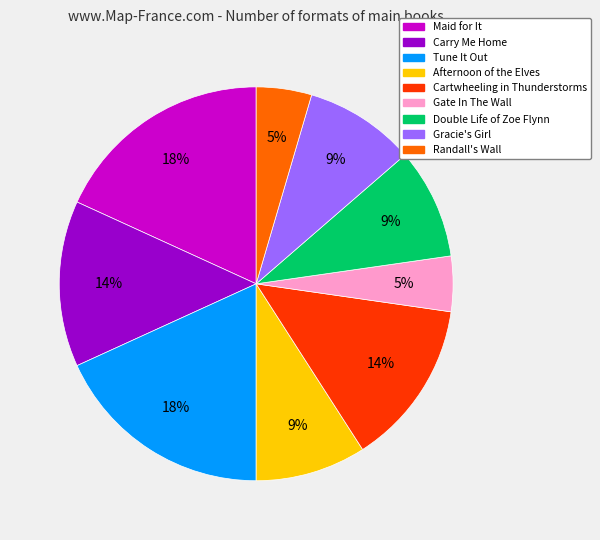

Which has a higher value, Randall's Wall or Maid for It?

Maid for It